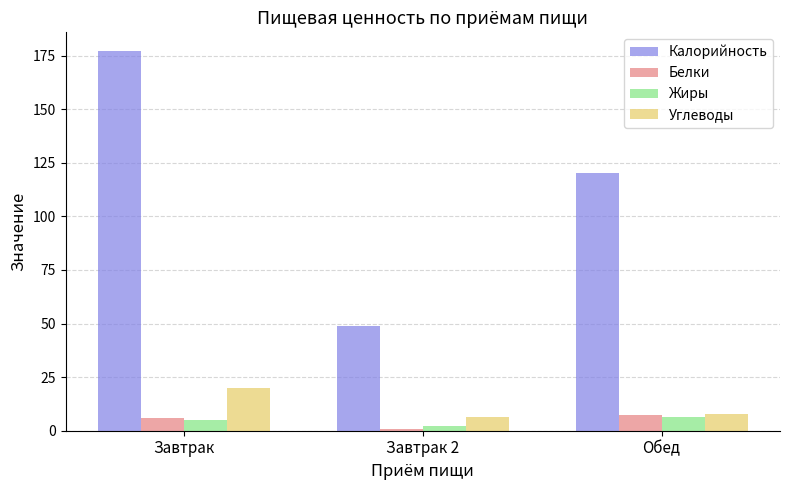

What is the minimum value shown in the chart?

0.6